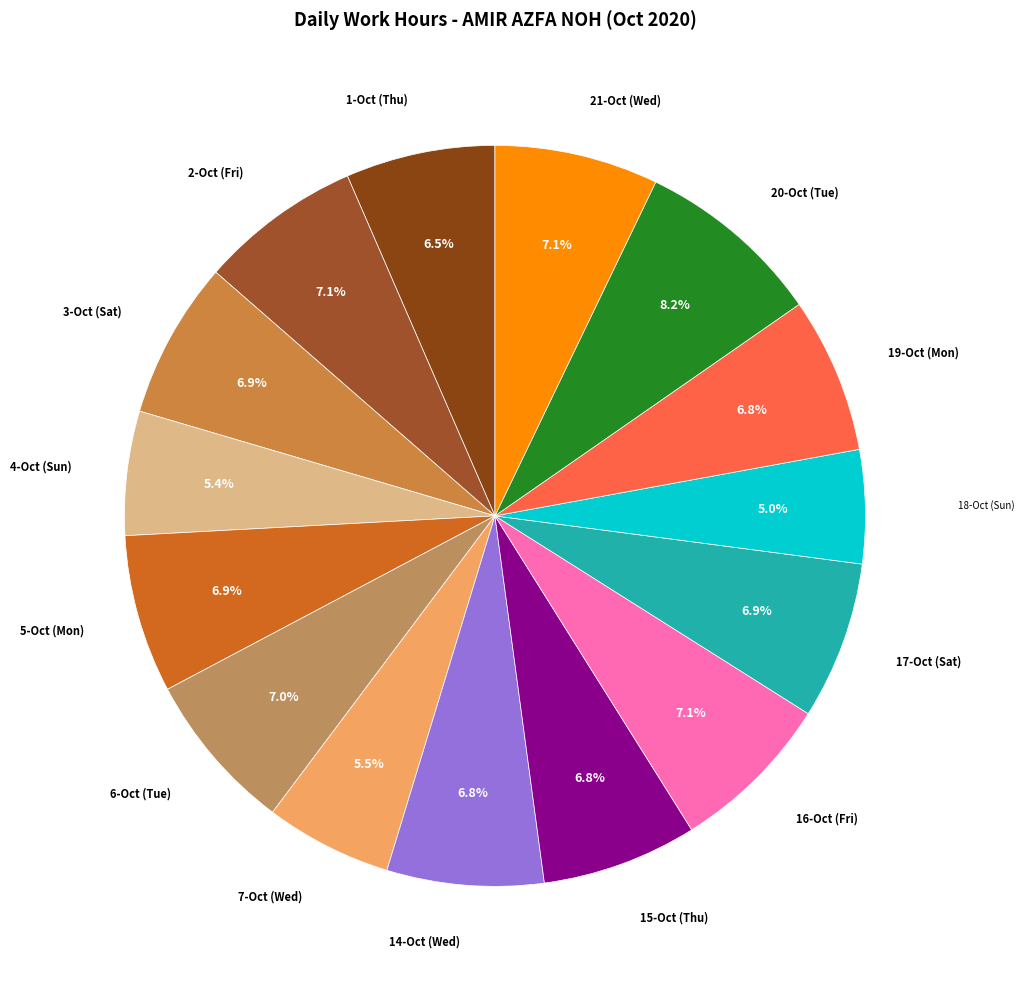

Does 17-Oct (Sat) represent more than half of the total?

No